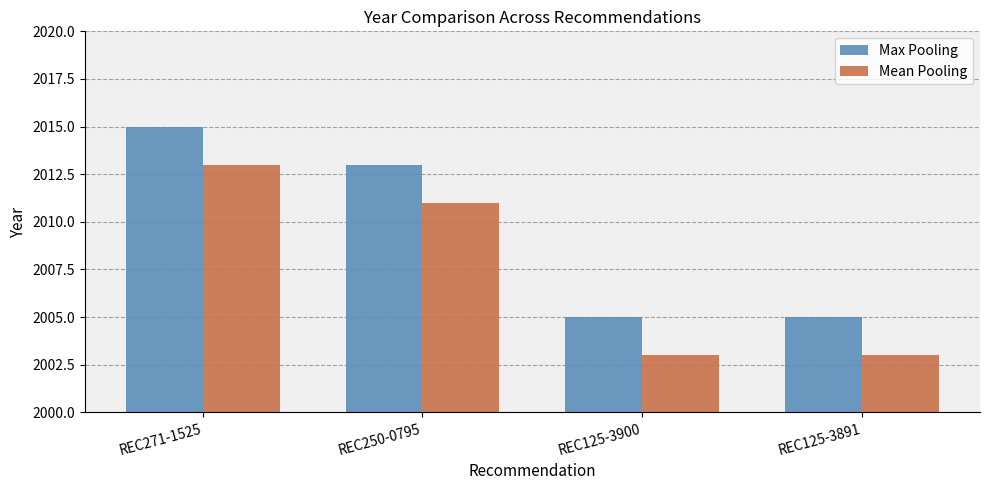

What are all the series names shown in the legend?

Max Pooling, Mean Pooling